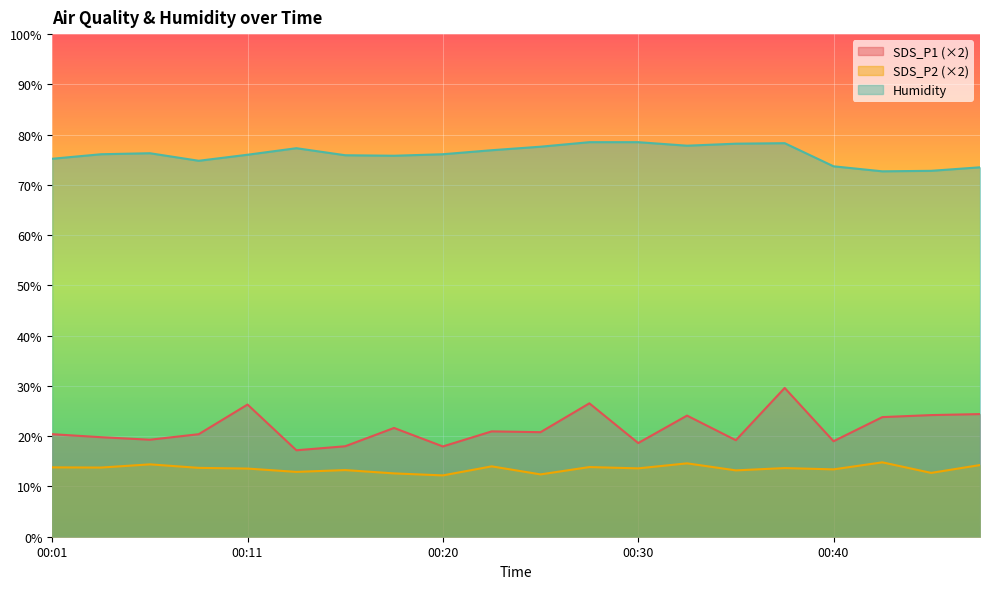

What is the value of the Humidity point at the 4th from the left?

74.8